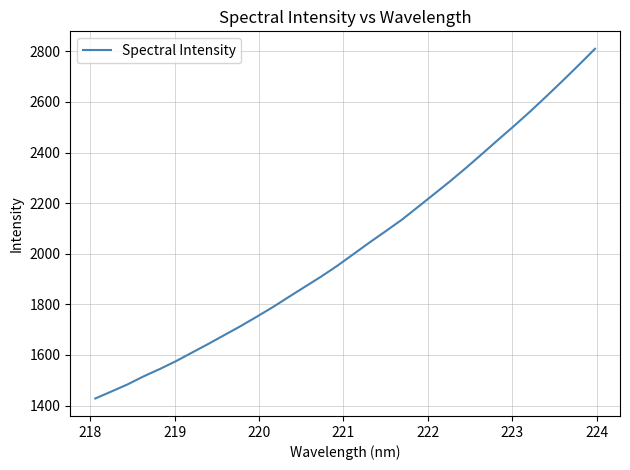

What is the smallest value displayed?

1428.0